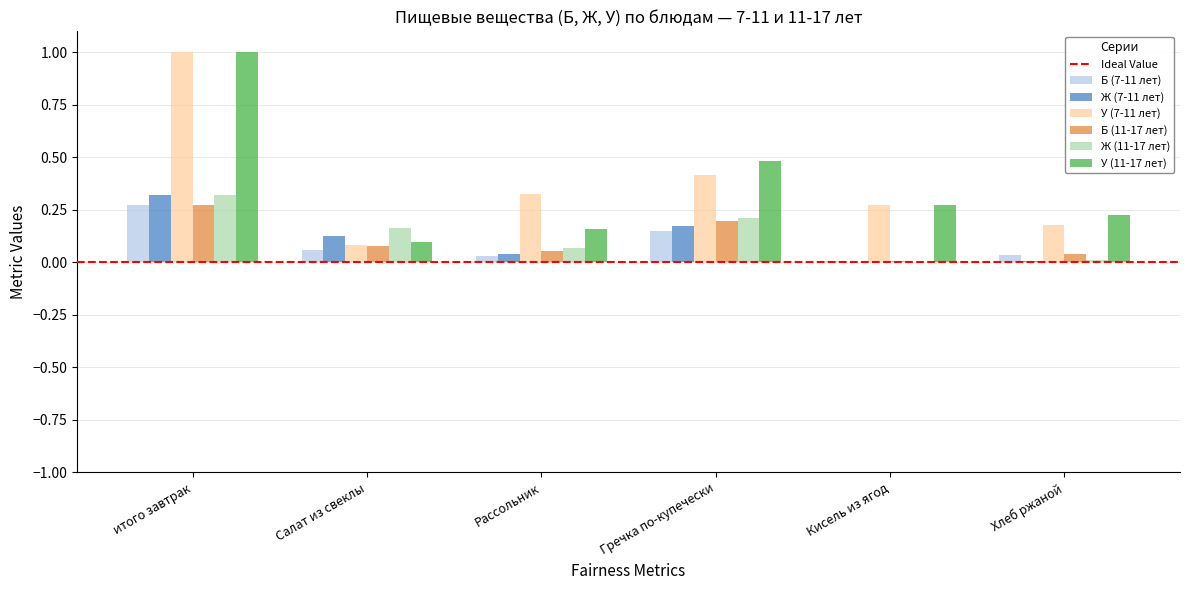

True or false: Ж (11-17 лет) has a value of 0.1 at Рассольник.

True